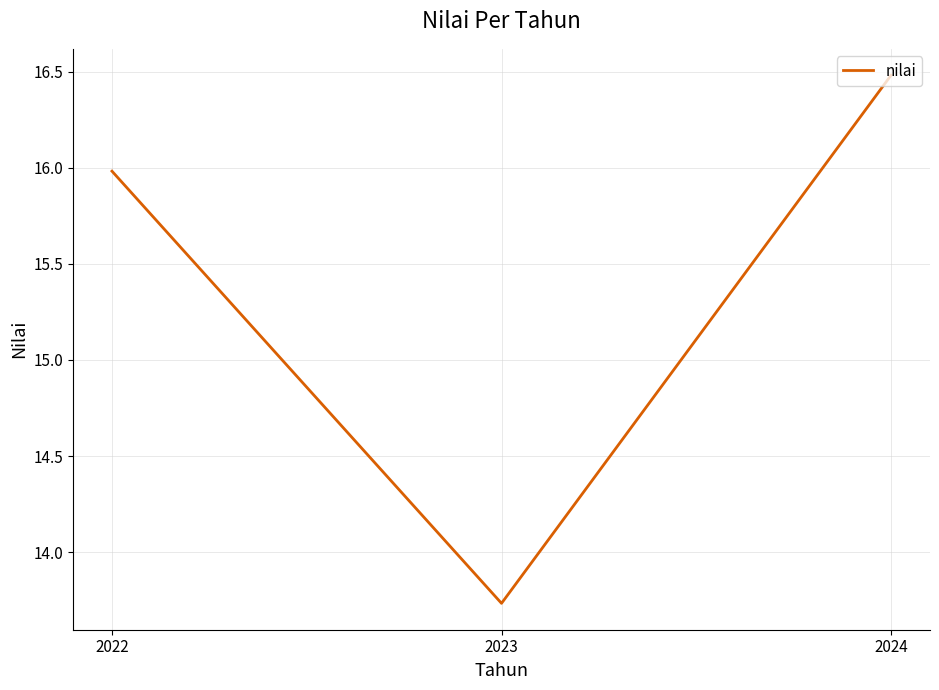

True or false: the data shows 10.0 at 2024.

False